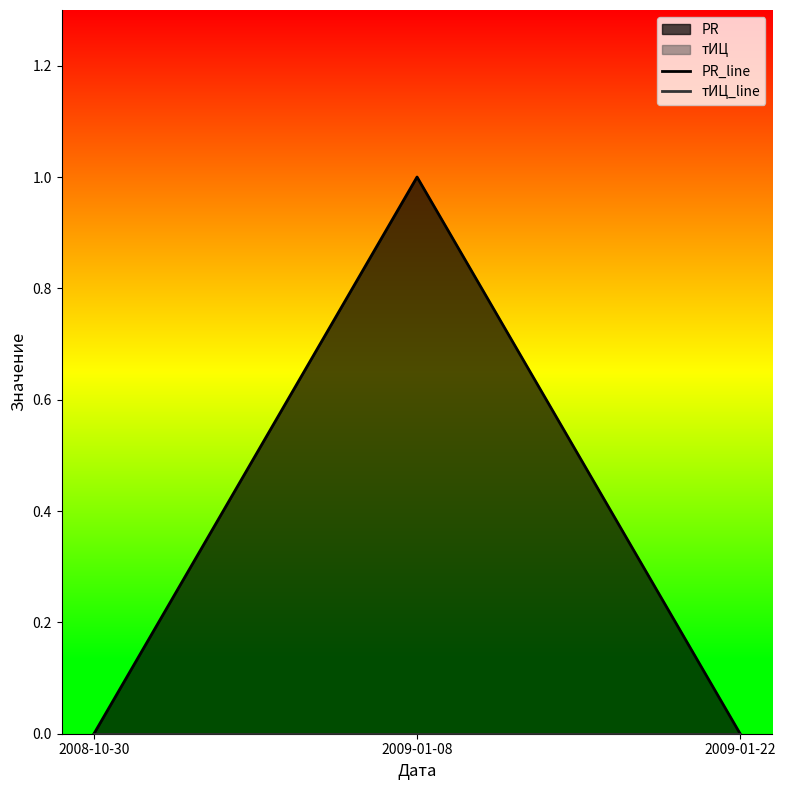

At how many categories does at least one series exceed 0?

1